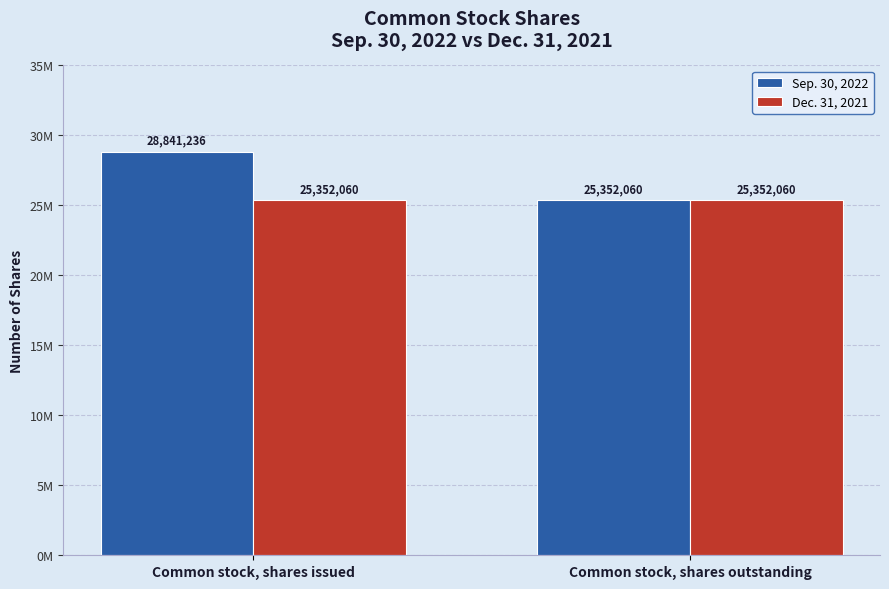

Which label corresponds to the smallest value in the chart?

Common stock, shares outstanding